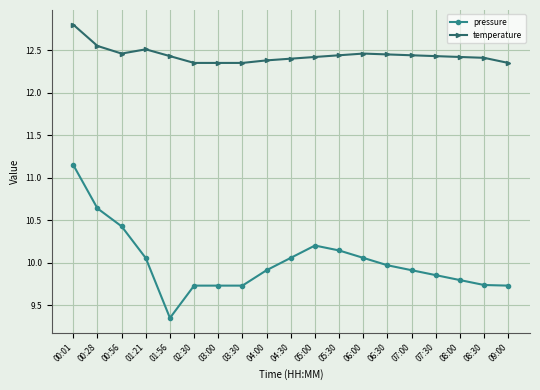

How many lines are shown in the chart?

2